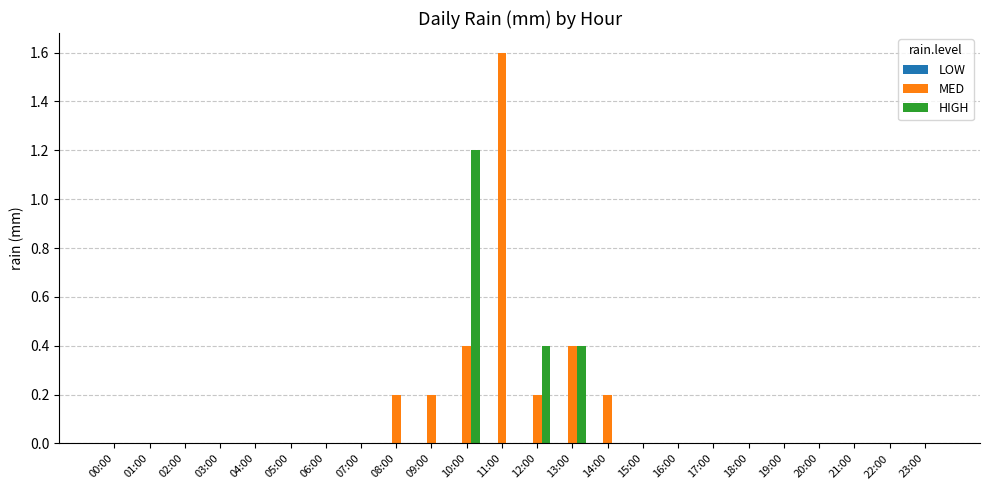

How many groups of bars are there?

24